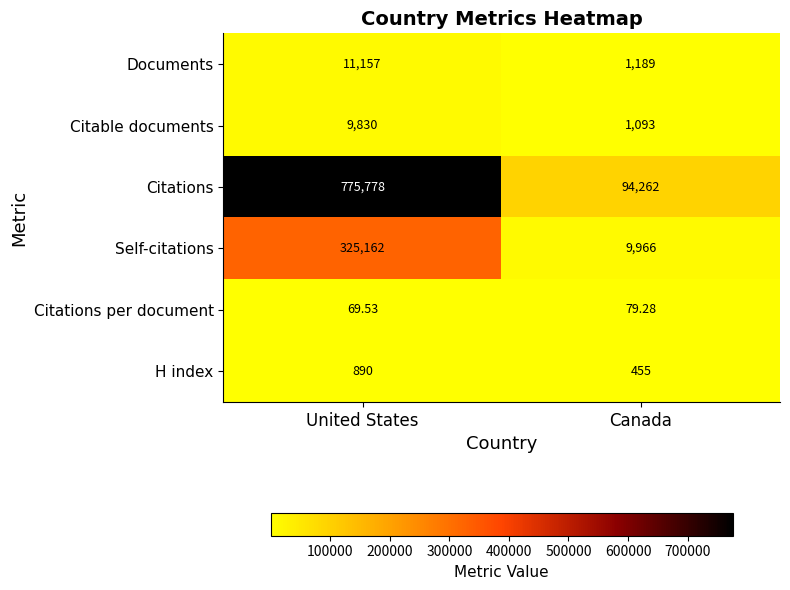

Where is Citable documents nearest to the value 5461?

Canada